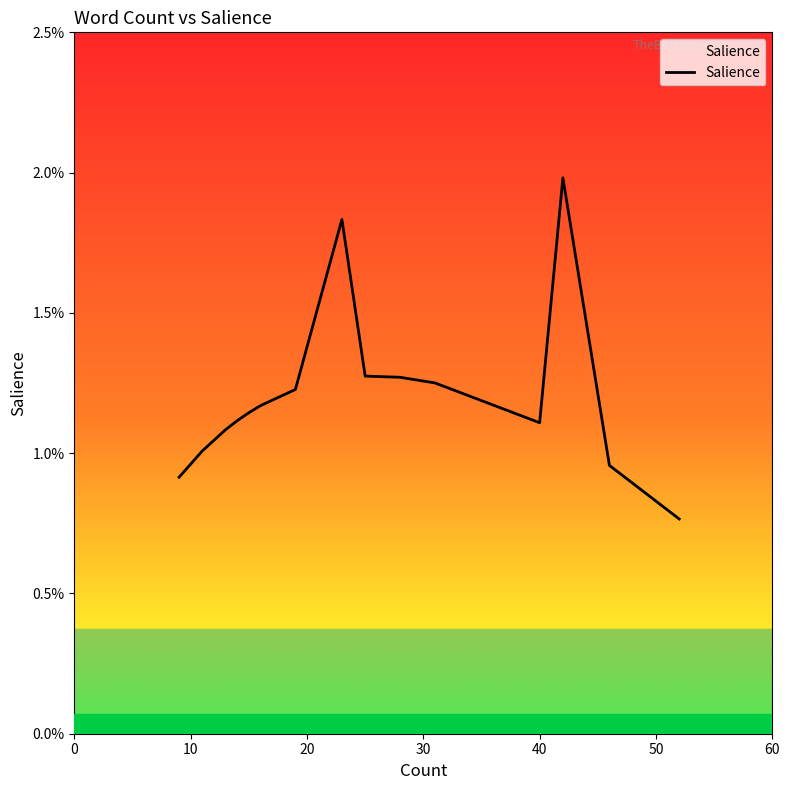

How many interior local valleys (lower than both neighbors) does the data have?

1